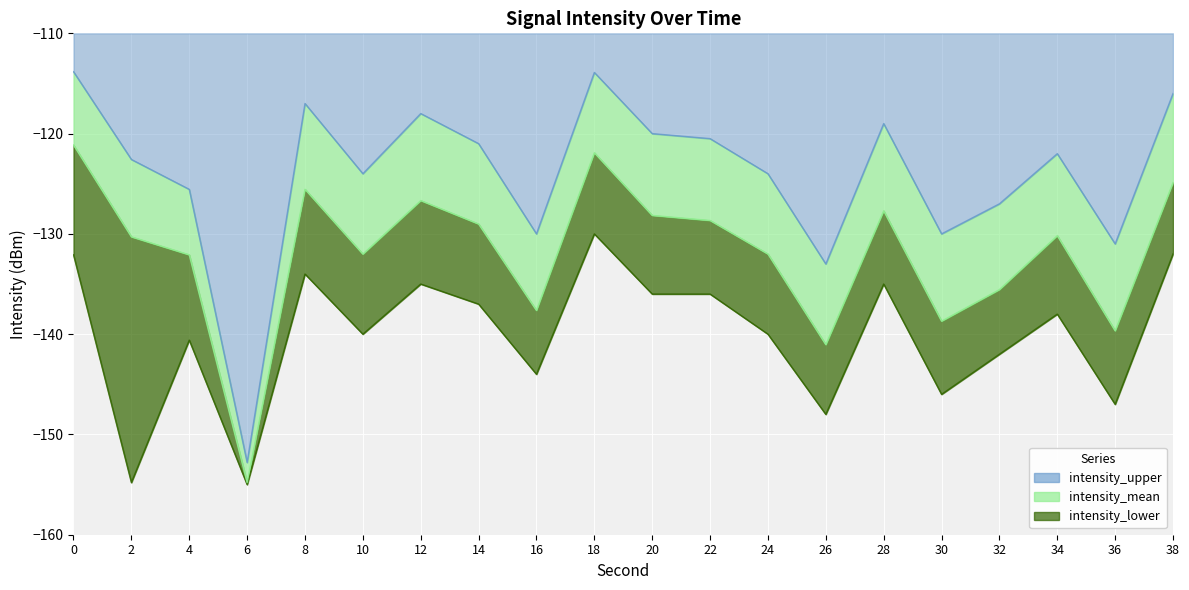

What is the greatest value displayed?

-113.8